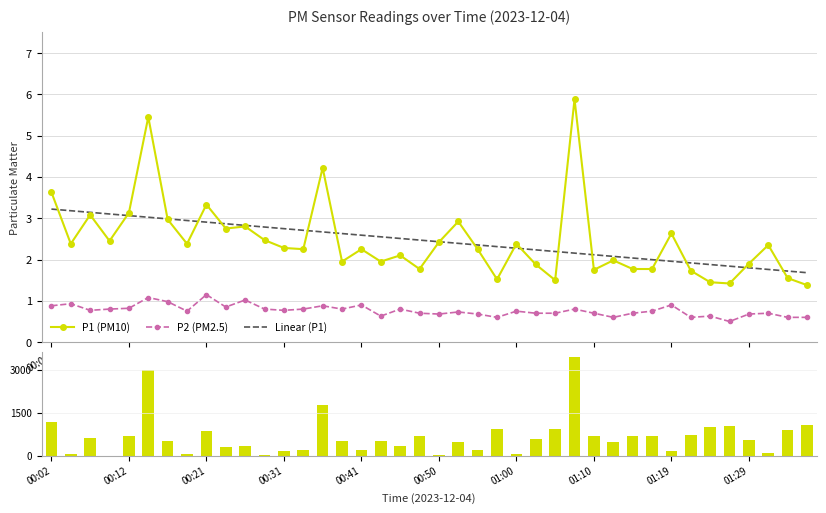

Are the bars grouped side by side (vs. stacked)?

Yes